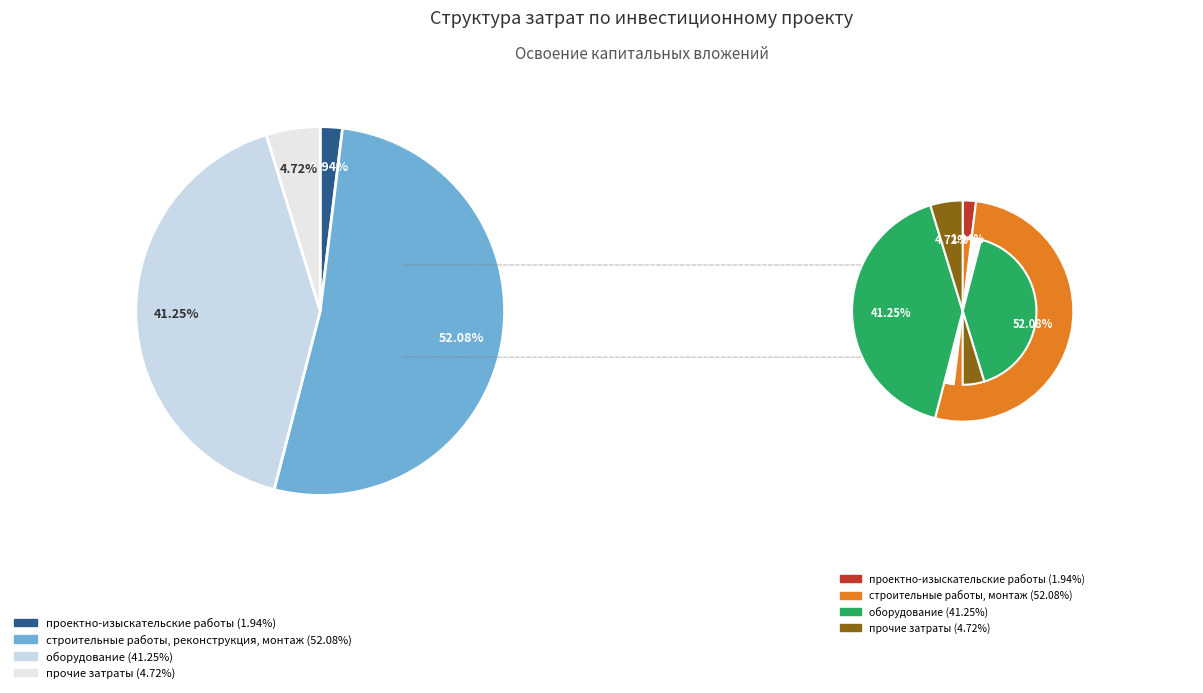

Rank the categories by value from lowest to highest.

проектно-изыскательские работы, прочие затраты, оборудование, строительные работы, реконструкция, монтаж